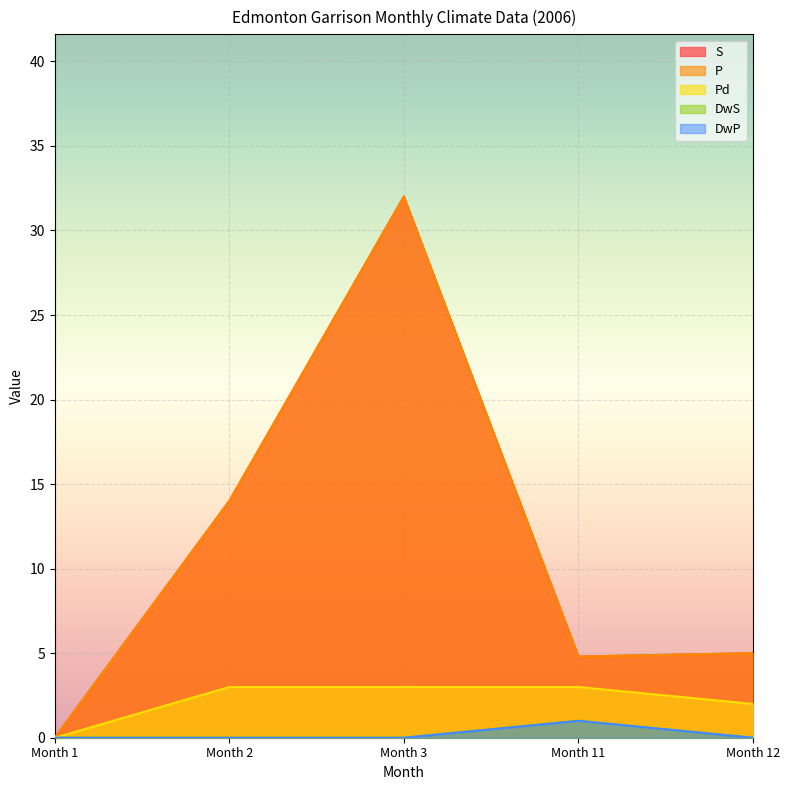

Reading right to left, list all the values displayed in this chart.

S: 5.0	4.8	32.0	14.0	0.0
P: 5.0	4.8	32.0	14.0	0.0
Pd: 2.0	3.0	3.0	3.0	0.0
DwS: 0.0	1.0	0.0	0.0	0.0
DwP: 0.0	1.0	0.0	0.0	0.0